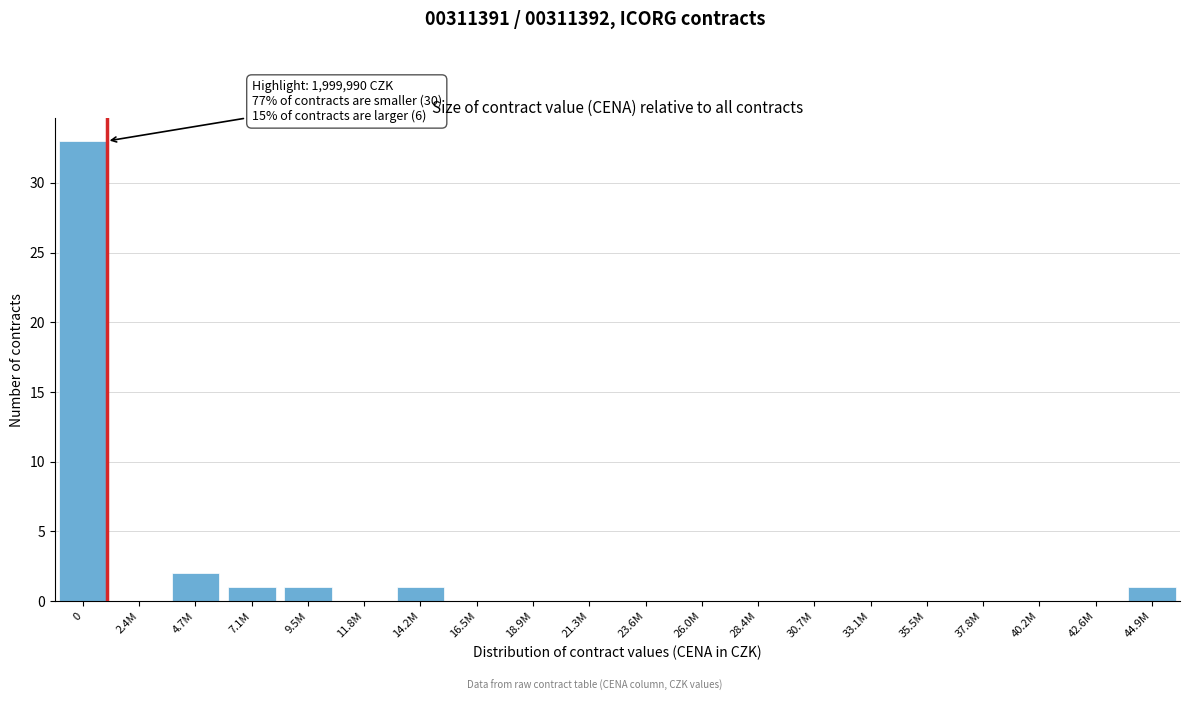

Reading left to right, what are all the values shown in this chart?

0=33	2.4M=0	4.7M=2	7.1M=1	9.5M=1	11.8M=0	14.2M=1	16.5M=0	18.9M=0	21.3M=0	23.6M=0	26.0M=0	28.4M=0	30.7M=0	33.1M=0	35.5M=0	37.8M=0	40.2M=0	42.6M=0	44.9M=1